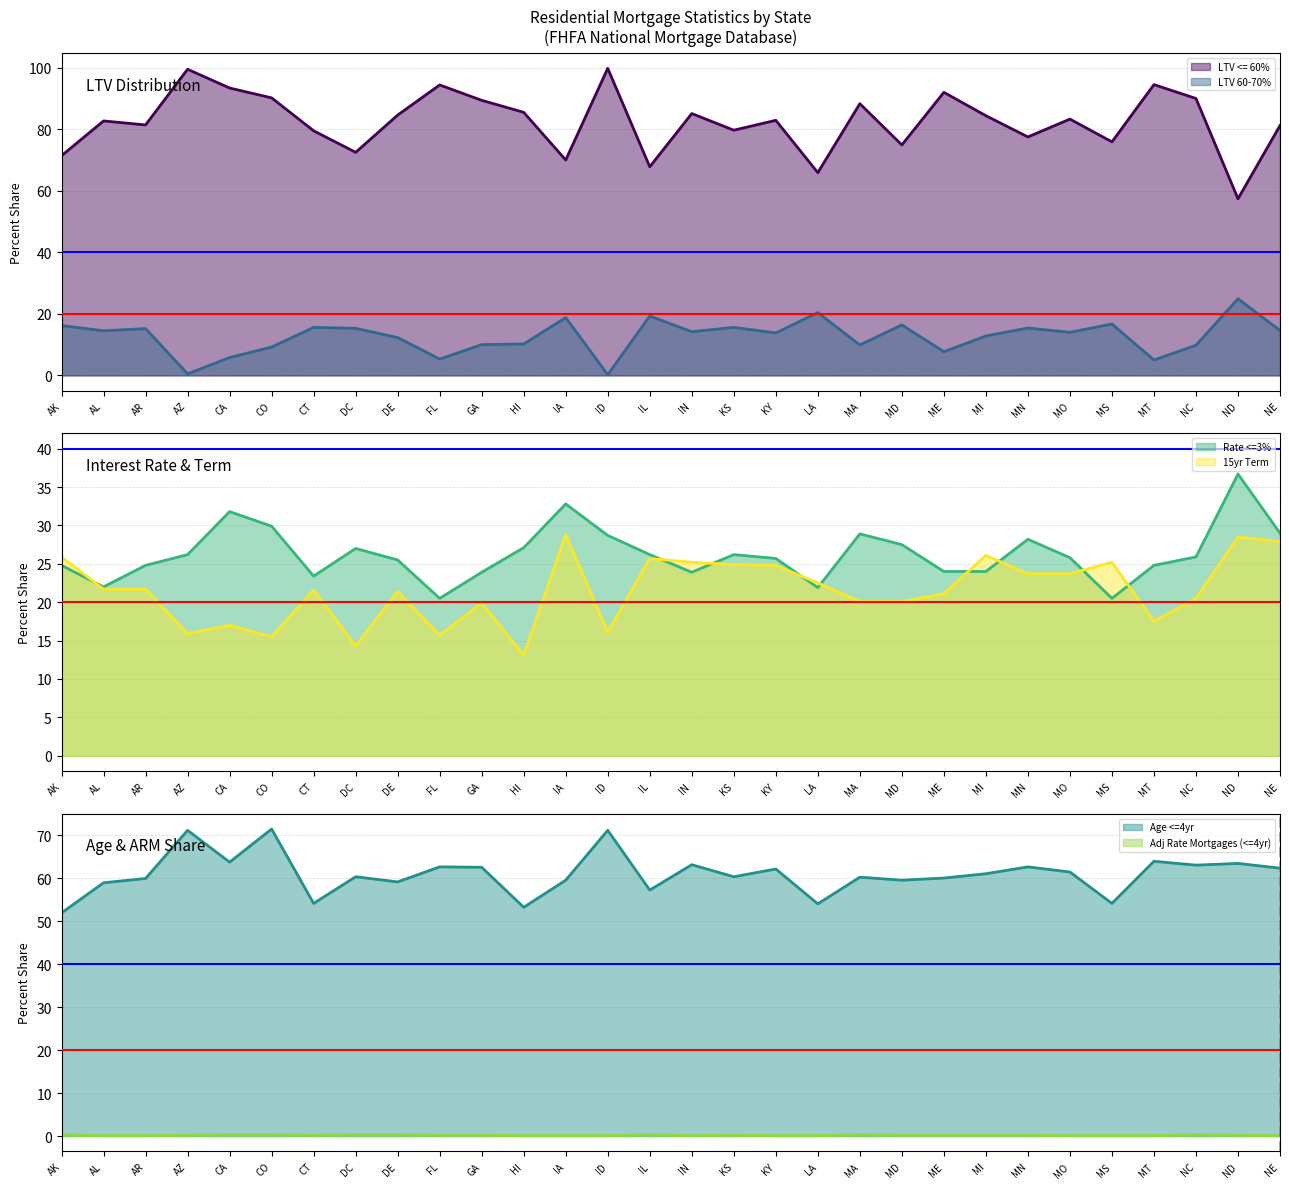

Reading left to right, extract all data points from this chart.

Adj Rate Mortgages (<=4yr): AK=0.3	AL=0.1	AR=0.1	AZ=0.2	CA=0.3	CO=0.3	CT=0.2	DC=0.3	DE=0.3	FL=0.2	GA=0.2	HI=0.1	IA=0.1	ID=0.1	IL=0.3	IN=0.1	KS=0.2	KY=0.1	LA=0.1	MA=0.3	MD=0.2	ME=0.2	MI=0.2	MN=0.2	MO=0.1	MS=0.1	MT=0.1	NC=0.3	ND=0.2	NE=0.1
LTV <= 60%: AK=71.4	AL=82.7	AR=81.4	AZ=99.5	CA=93.4	CO=90.2	CT=79.5	DC=72.5	DE=84.6	FL=94.4	GA=89.4	HI=85.5	IA=70.0	ID=99.8	IL=67.8	IN=85.1	KS=79.7	KY=82.9	LA=65.9	MA=88.3	MD=74.9	ME=92.0	MI=84.4	MN=77.5	MO=83.3	MS=75.9	MT=94.5	NC=90.0	ND=57.4	NE=81.2
LTV 60-70%: AK=16.2	AL=14.5	AR=15.2	AZ=0.5	CA=5.8	CO=9.2	CT=15.6	DC=15.3	DE=12.3	FL=5.3	GA=10.0	HI=10.2	IA=18.8	ID=0.2	IL=19.3	IN=14.2	KS=15.6	KY=13.8	LA=20.4	MA=9.9	MD=16.4	ME=7.7	MI=12.8	MN=15.4	MO=14.0	MS=16.7	MT=5.0	NC=9.8	ND=24.9	NE=14.6
Age <=4yr: AK=51.9	AL=58.9	AR=59.9	AZ=71.1	CA=63.7	CO=71.4	CT=54.1	DC=60.3	DE=59.1	FL=62.6	GA=62.5	HI=53.2	IA=59.5	ID=71.1	IL=57.2	IN=63.1	KS=60.3	KY=62.1	LA=54.0	MA=60.2	MD=59.5	ME=60.0	MI=61.0	MN=62.6	MO=61.4	MS=54.1	MT=63.9	NC=63.0	ND=63.4	NE=62.3
Rate <=3%: AK=24.8	AL=22.0	AR=24.8	AZ=26.2	CA=31.8	CO=29.9	CT=23.4	DC=27.0	DE=25.5	FL=20.5	GA=23.9	HI=27.1	IA=32.8	ID=28.7	IL=26.2	IN=23.9	KS=26.2	KY=25.7	LA=21.9	MA=28.9	MD=27.5	ME=24.0	MI=24.0	MN=28.2	MO=25.8	MS=20.5	MT=24.8	NC=25.9	ND=36.7	NE=29.0
15yr Term: AK=25.9	AL=21.7	AR=21.7	AZ=15.9	CA=17.0	CO=15.5	CT=21.6	DC=14.3	DE=21.4	FL=15.7	GA=19.9	HI=13.1	IA=28.8	ID=16.1	IL=25.7	IN=25.2	KS=24.9	KY=24.8	LA=22.5	MA=20.1	MD=20.1	ME=21.1	MI=26.1	MN=23.7	MO=23.7	MS=25.2	MT=17.5	NC=20.5	ND=28.5	NE=27.9